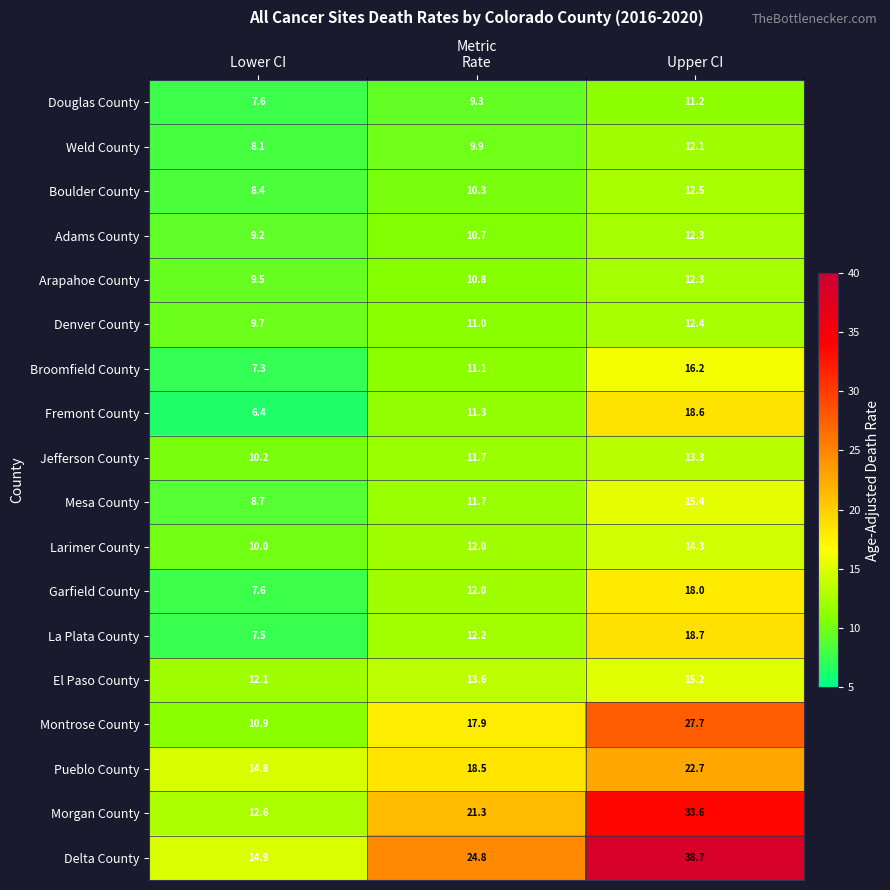

True or false: Pueblo County has a value of 18.5 at Rate.

True